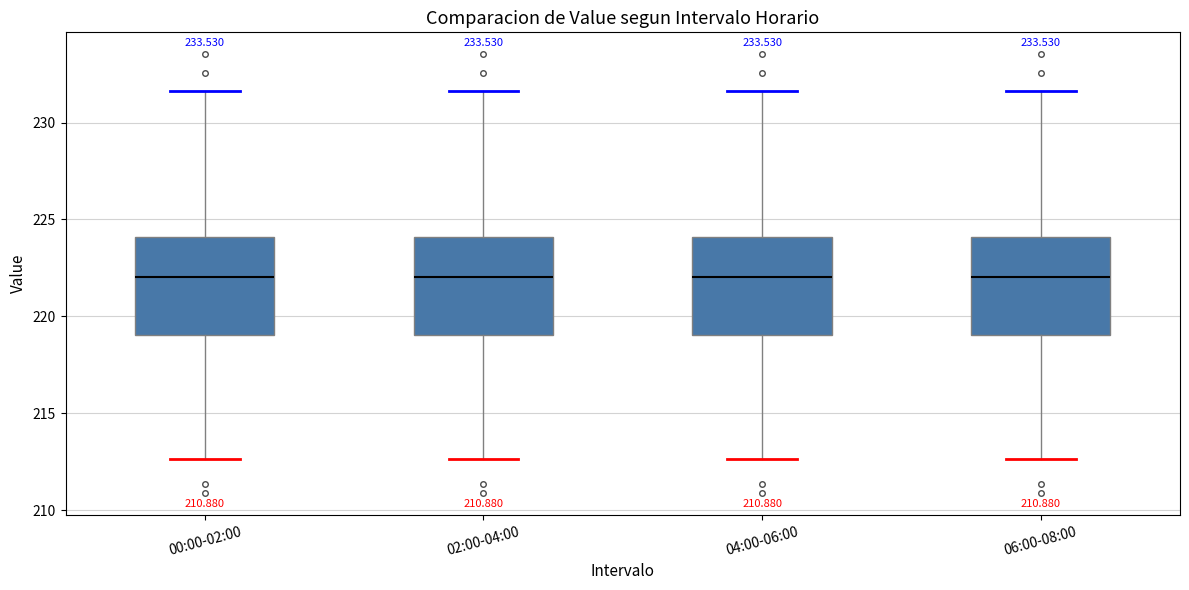

Where is the lower edge of the box for 04:00-06:00 on the y-axis? The values are not printed on the chart, so give them approximately, as read against the axis.

219.0